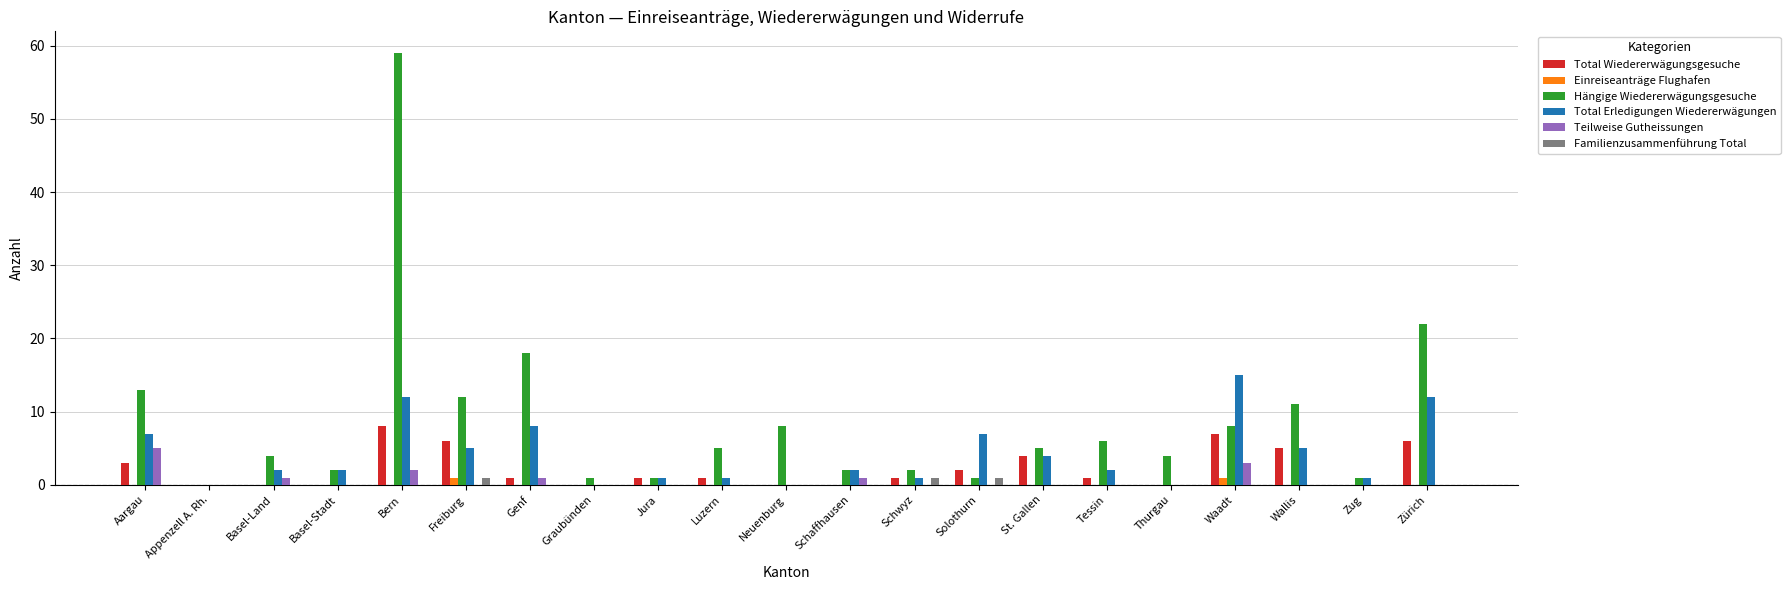

Is the value of Total Wiedererwägungsgesuche at Zug greater than the value of Hängige Wiedererwägungsgesuche at Schaffhausen?

No